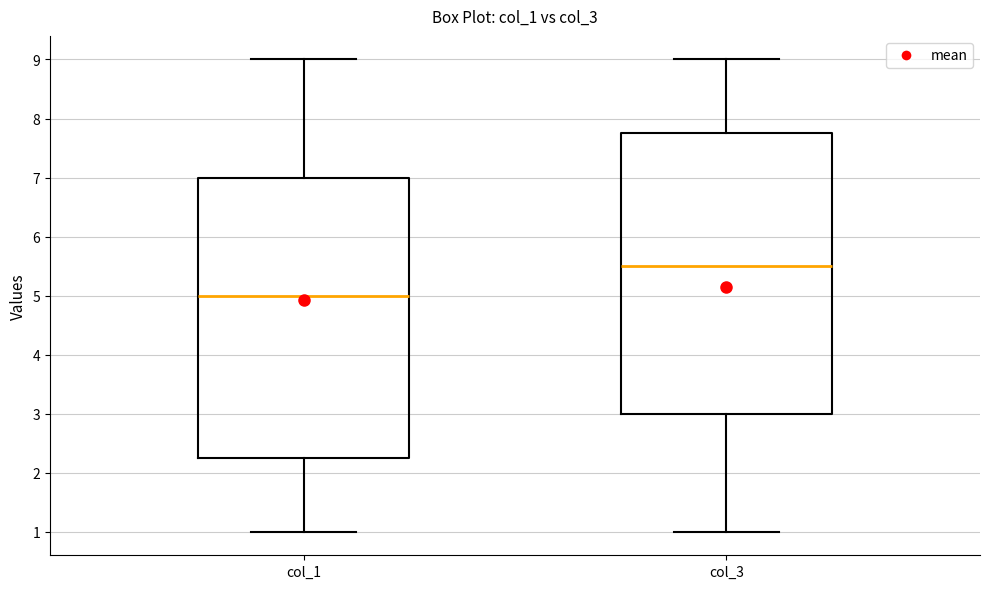

Reading left to right, read every box against the y-axis: the position of its median line, the range the box covers, and the ends of its whiskers. The values are not printed on the chart, so give them approximately, as read against the axis.

col_1: median 5.0, box 2.3 to 7.0, whiskers 1.0 to 9.0
col_3: median 5.5, box 3.0 to 7.8, whiskers 1.0 to 9.0